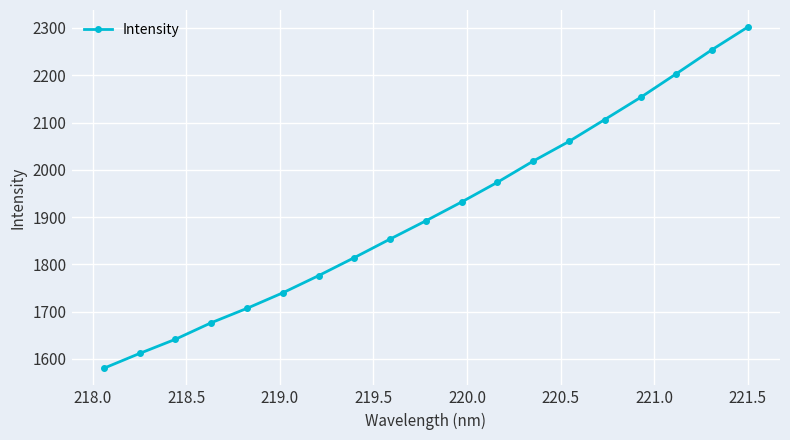

What is the greatest value displayed?

2301.8